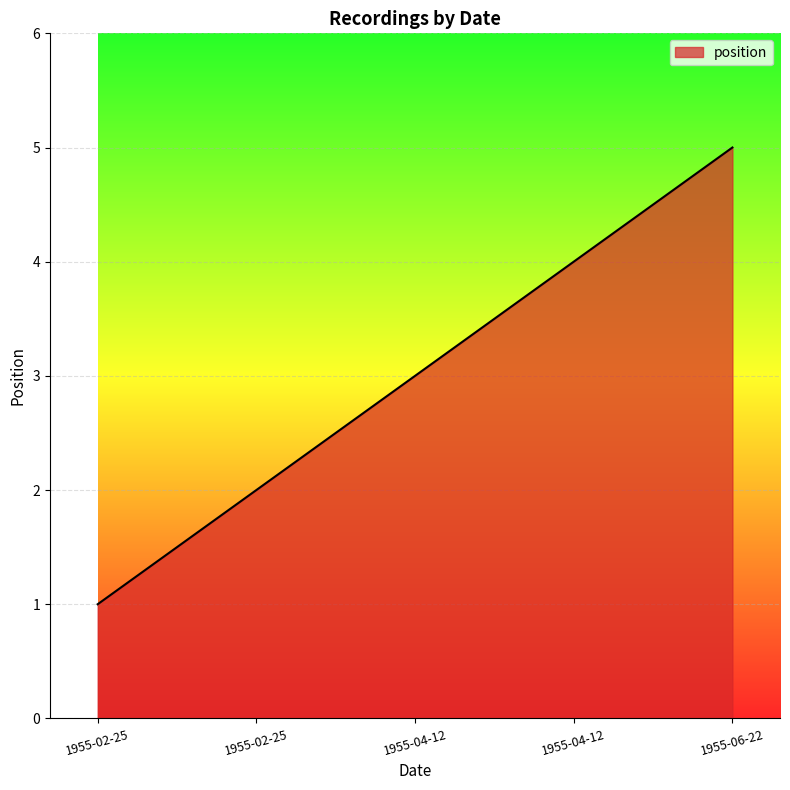

Reading right to left, what are all the values shown in this chart?

1955-06-22=5	1955-04-12=4	1955-04-12=3	1955-02-25=2	1955-02-25=1